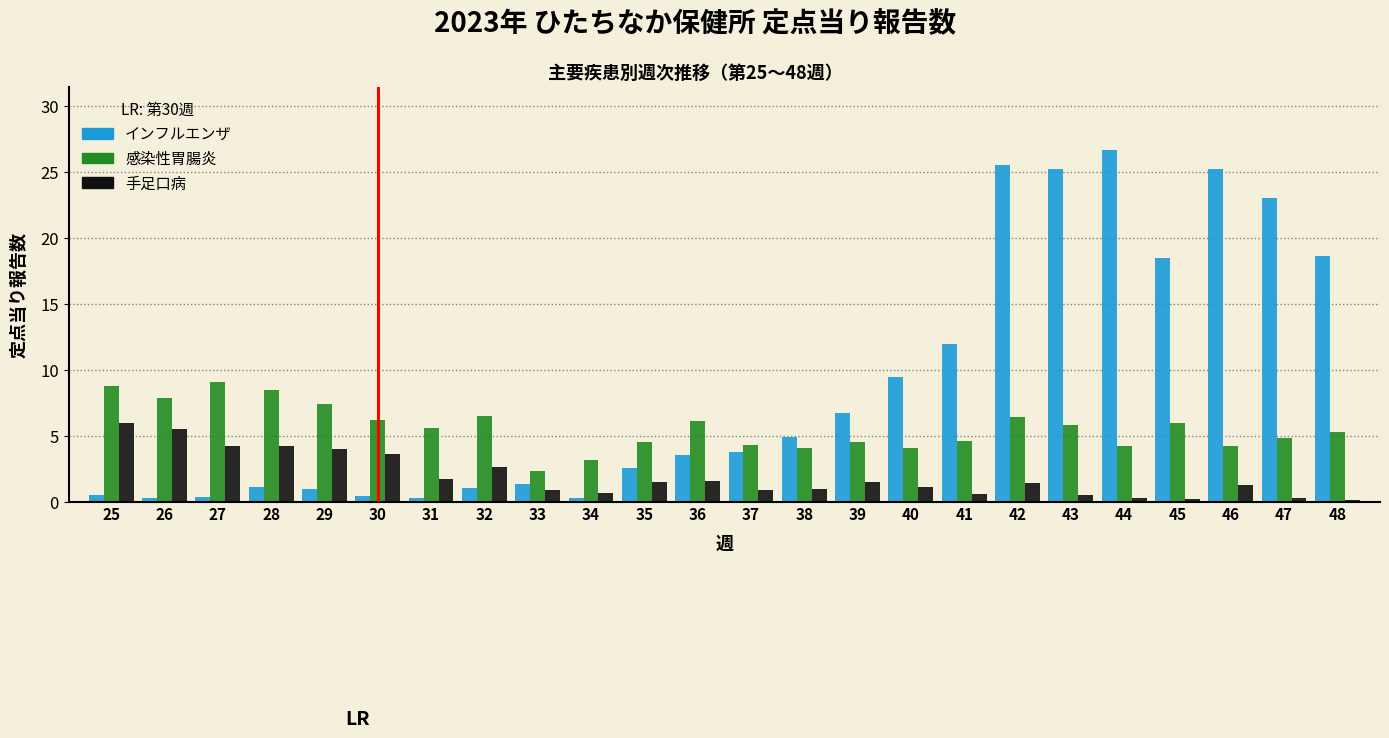

What is the minimum value for 感染性胃腸炎?

2.3